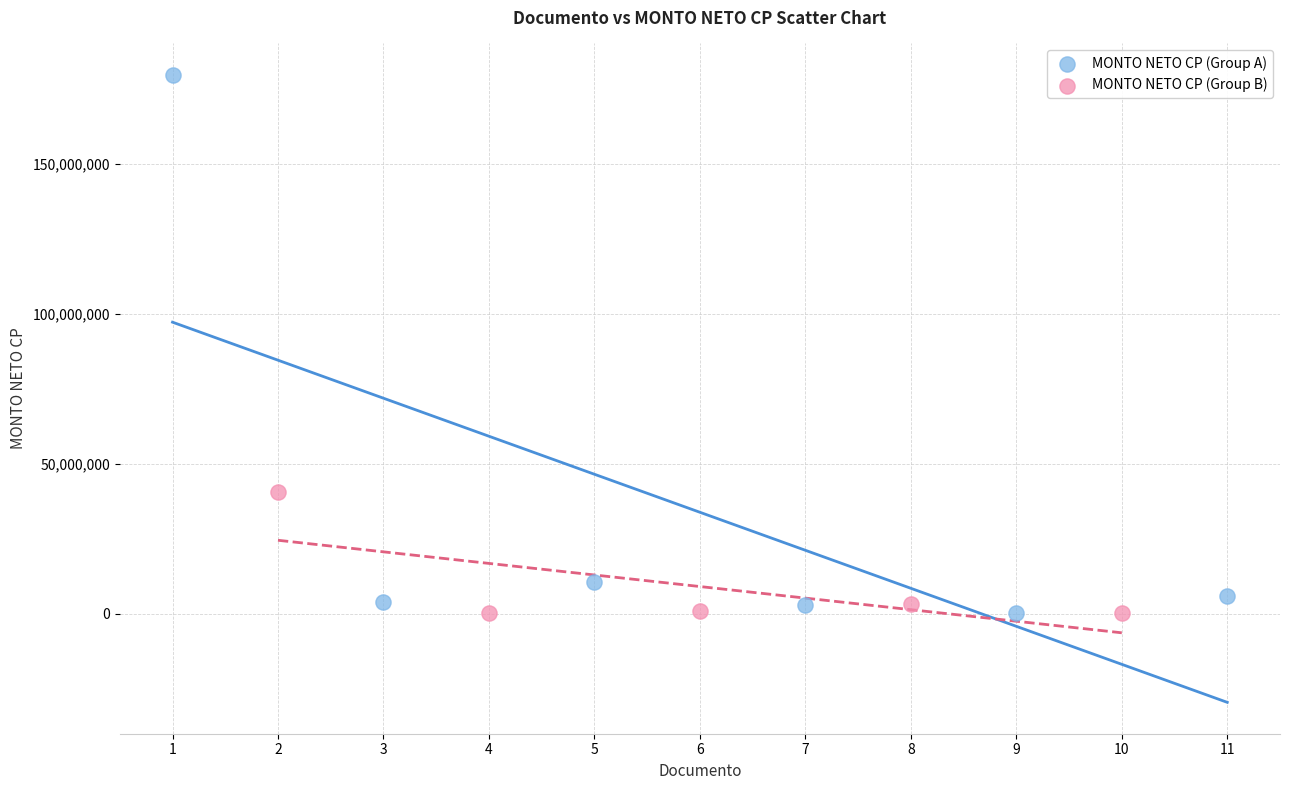

Which series contains the highest Y value?

MONTO NETO CP (Group A)